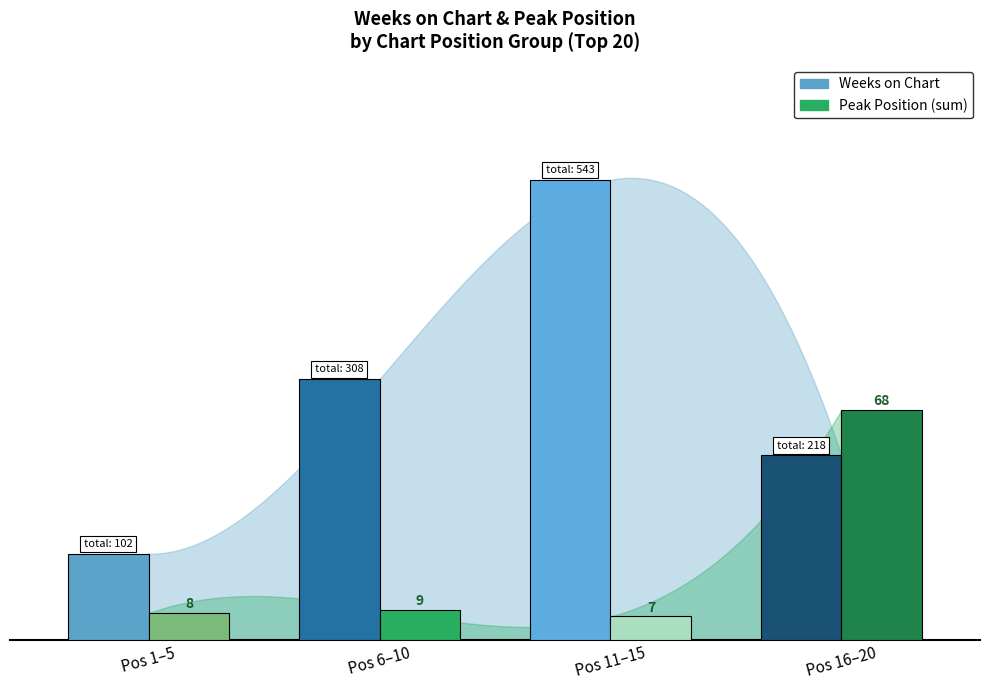

Which label corresponds to the largest value in the chart?

Pos 11–15